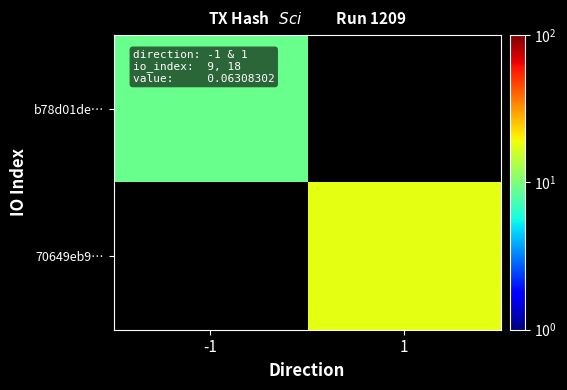

At 1, list the series in order from smallest to largest.

b78d01de…, 70649eb9…